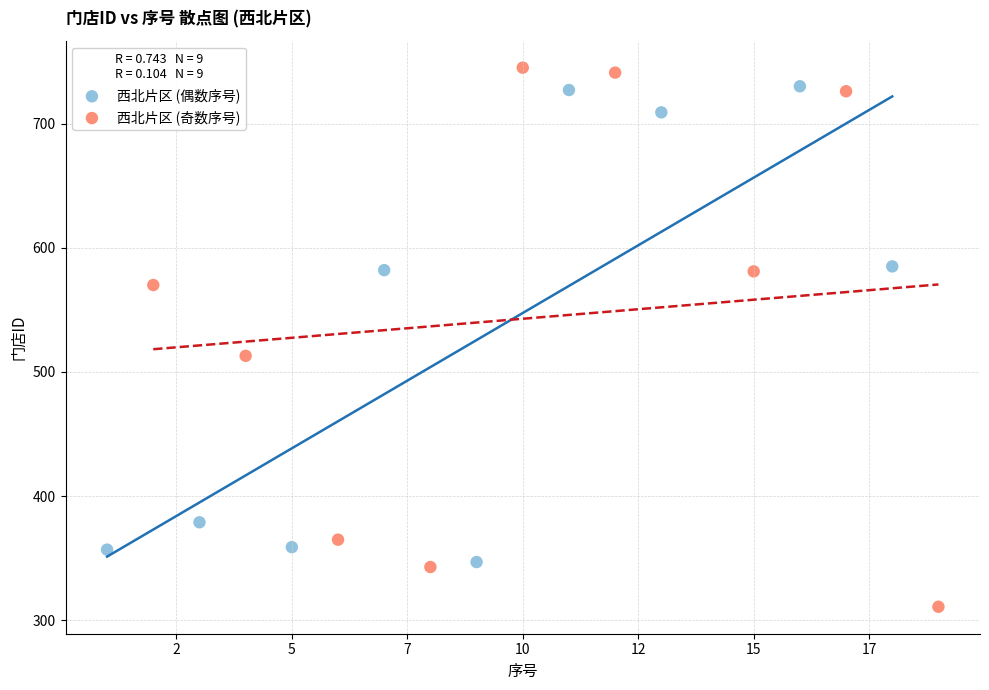

Which series contains the lowest Y value?

西北片区 (奇数序号)